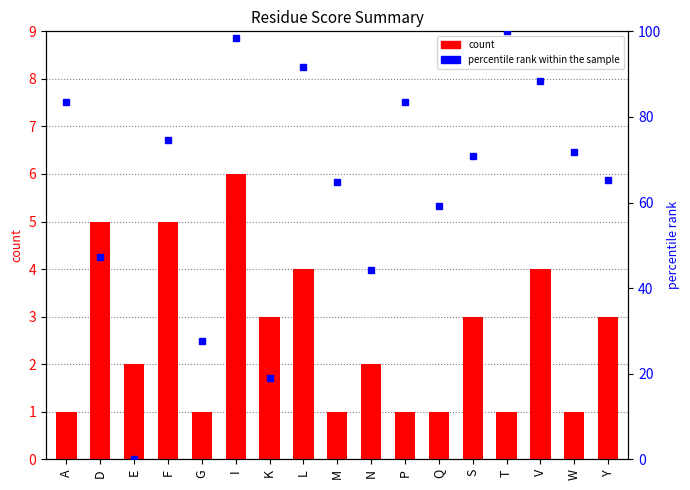

At which category does the chart reach its peak across all series?

T